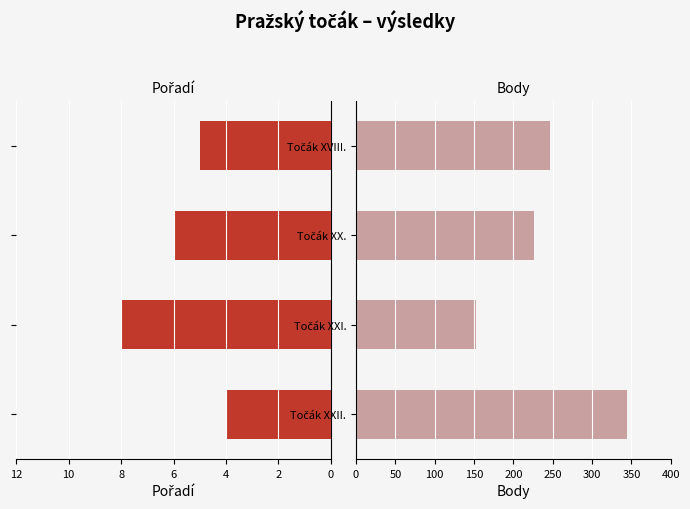

What are all the series names shown in the legend?

Pořadí, Body